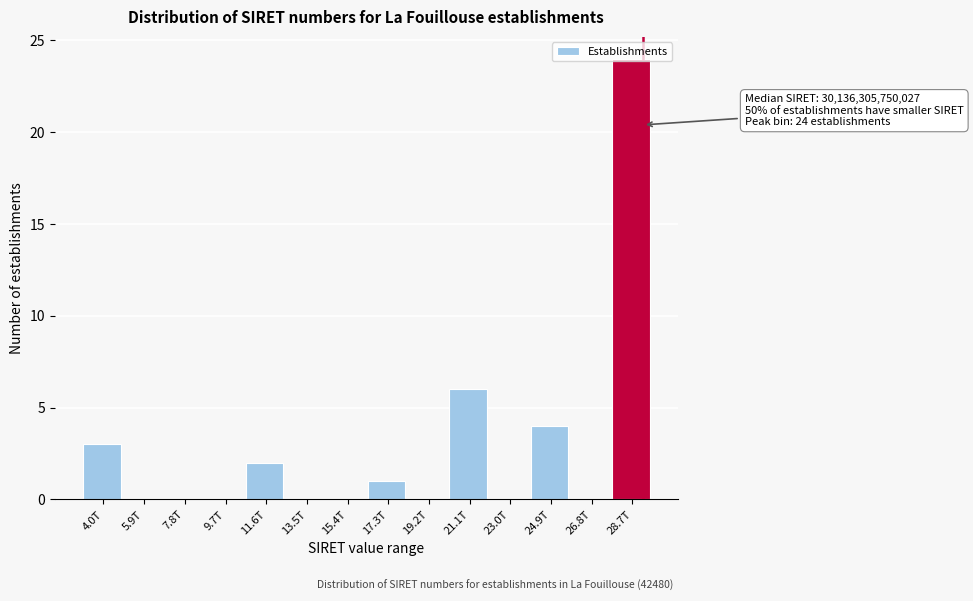

Where is the data nearest to the value 12?

21.1T